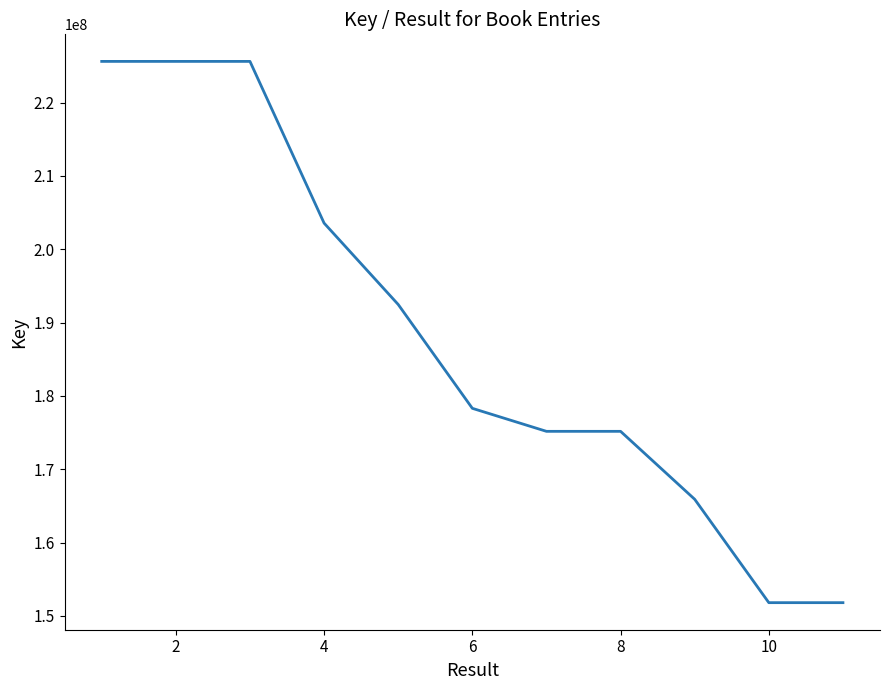

Is this an area chart (filled region under the line)?

No